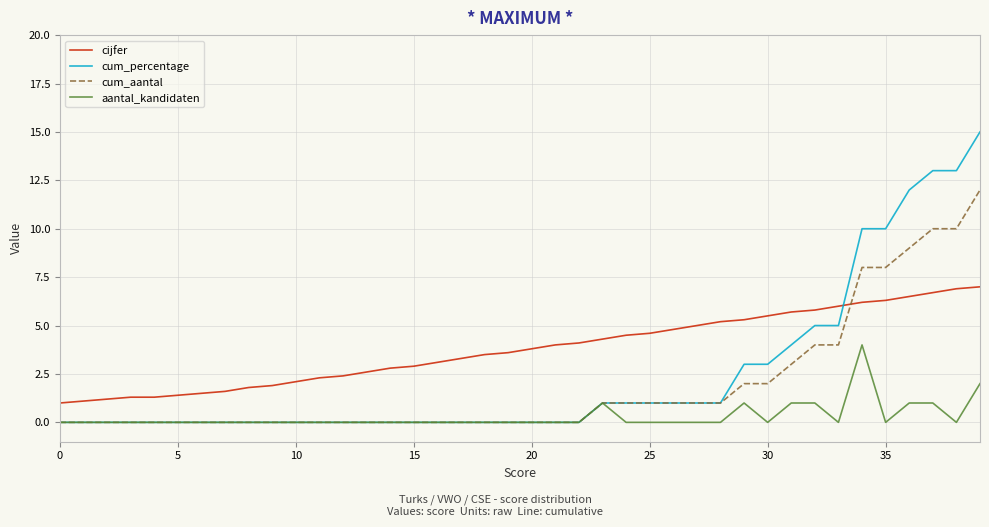

Which series has the largest total across all categories?

cijfer